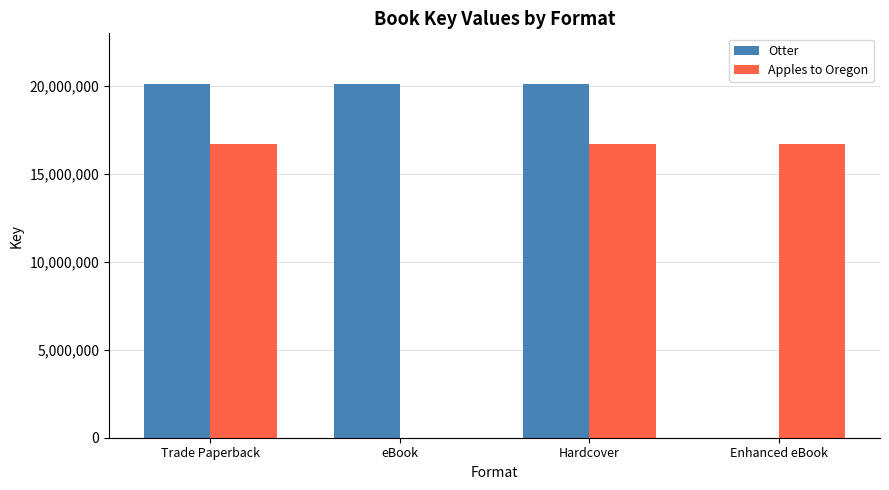

True or false: Apples to Oregon has a value of 9200257 at Enhanced eBook.

False